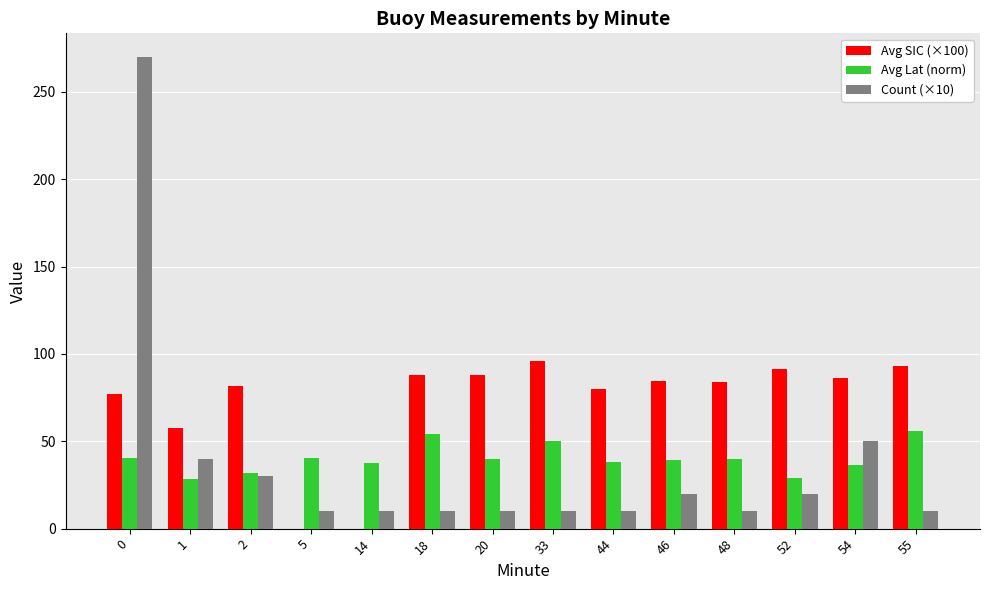

Does the chart contain stacked bars?

No